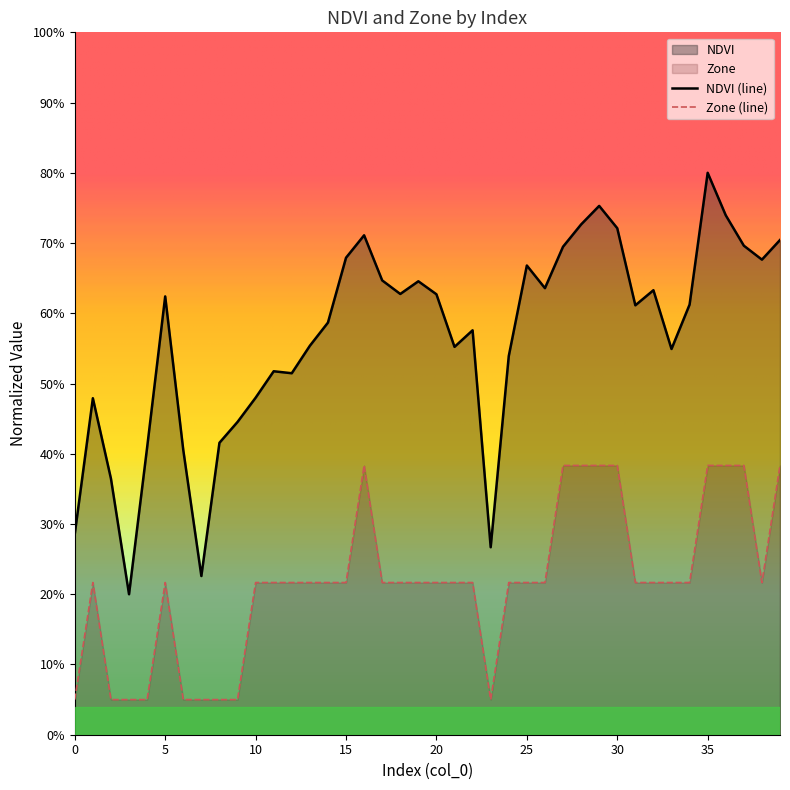

Count the number of categories in the chart.

40